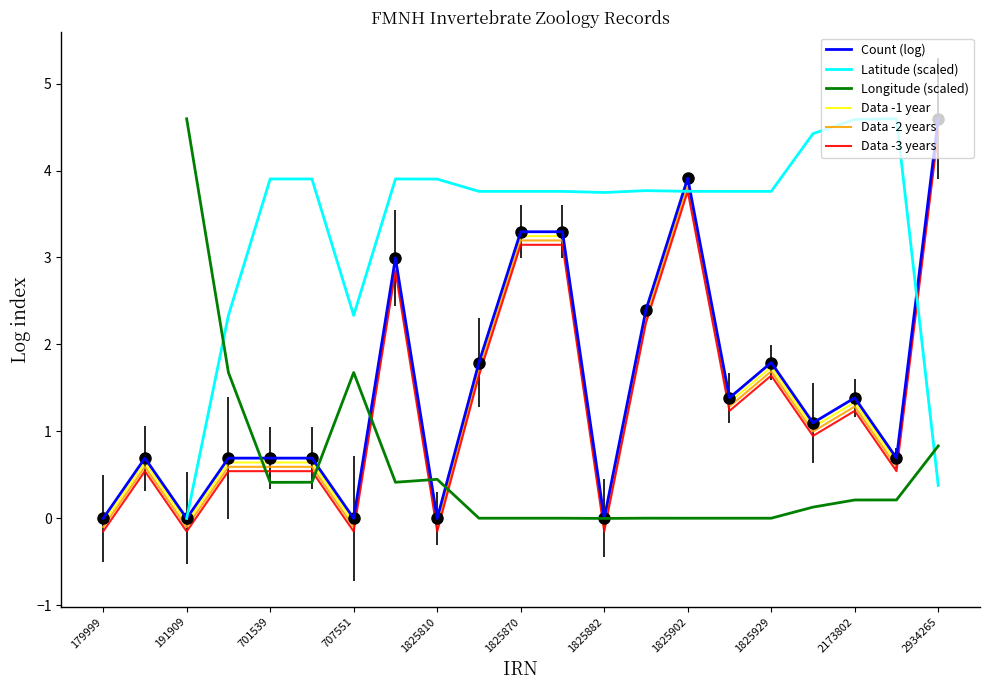

At which label does Data -3 years reach its peak?

2934265